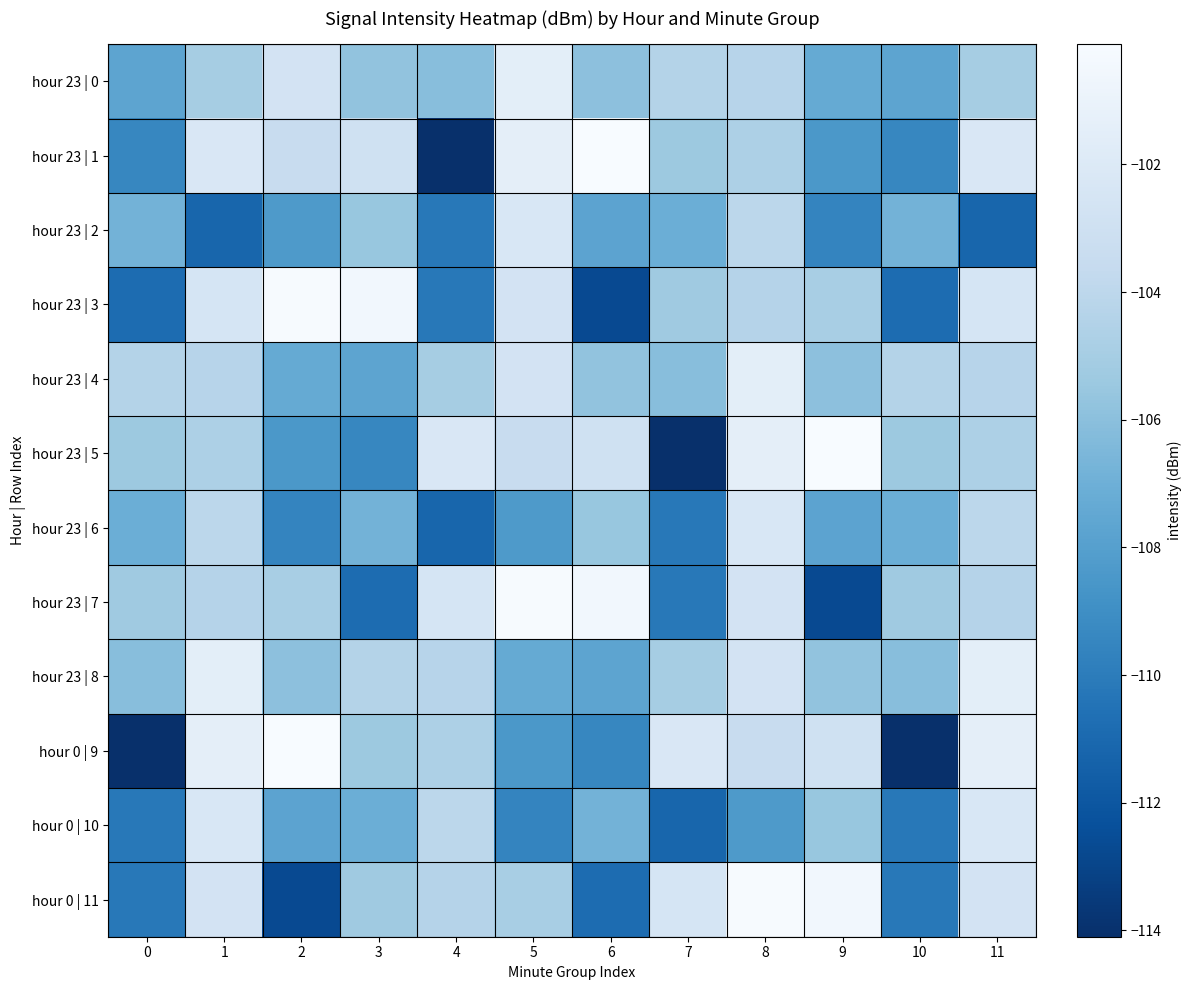

Which series has the largest range (max minus min)?

hour 23 | 1